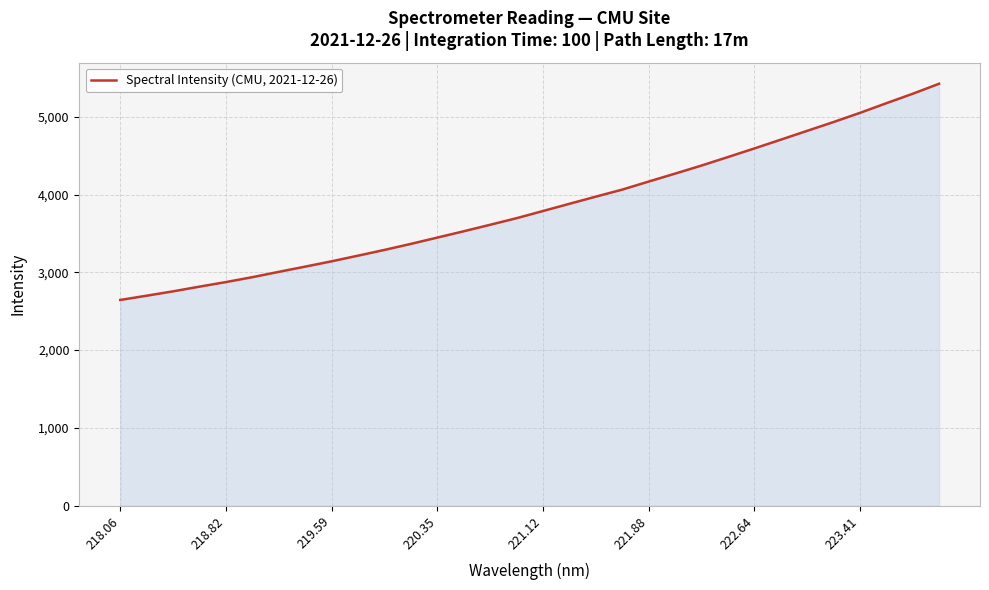

What is the minimum value shown in the chart?

2644.8